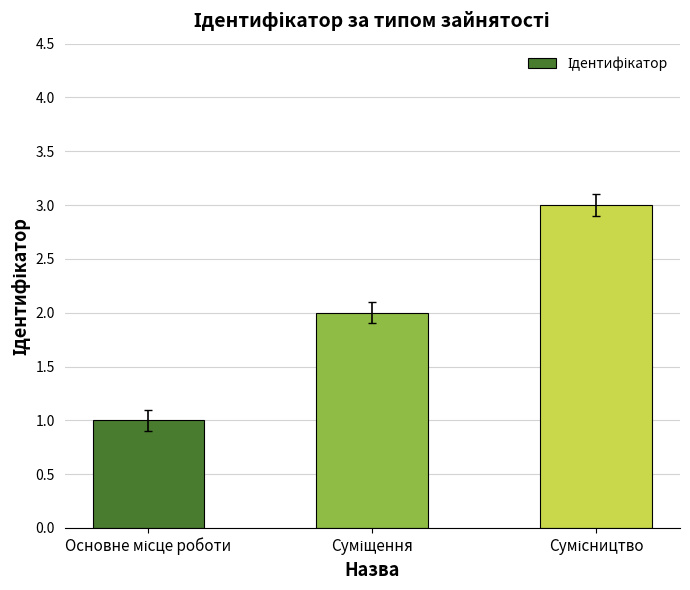

What is the maximum value shown in the chart?

3